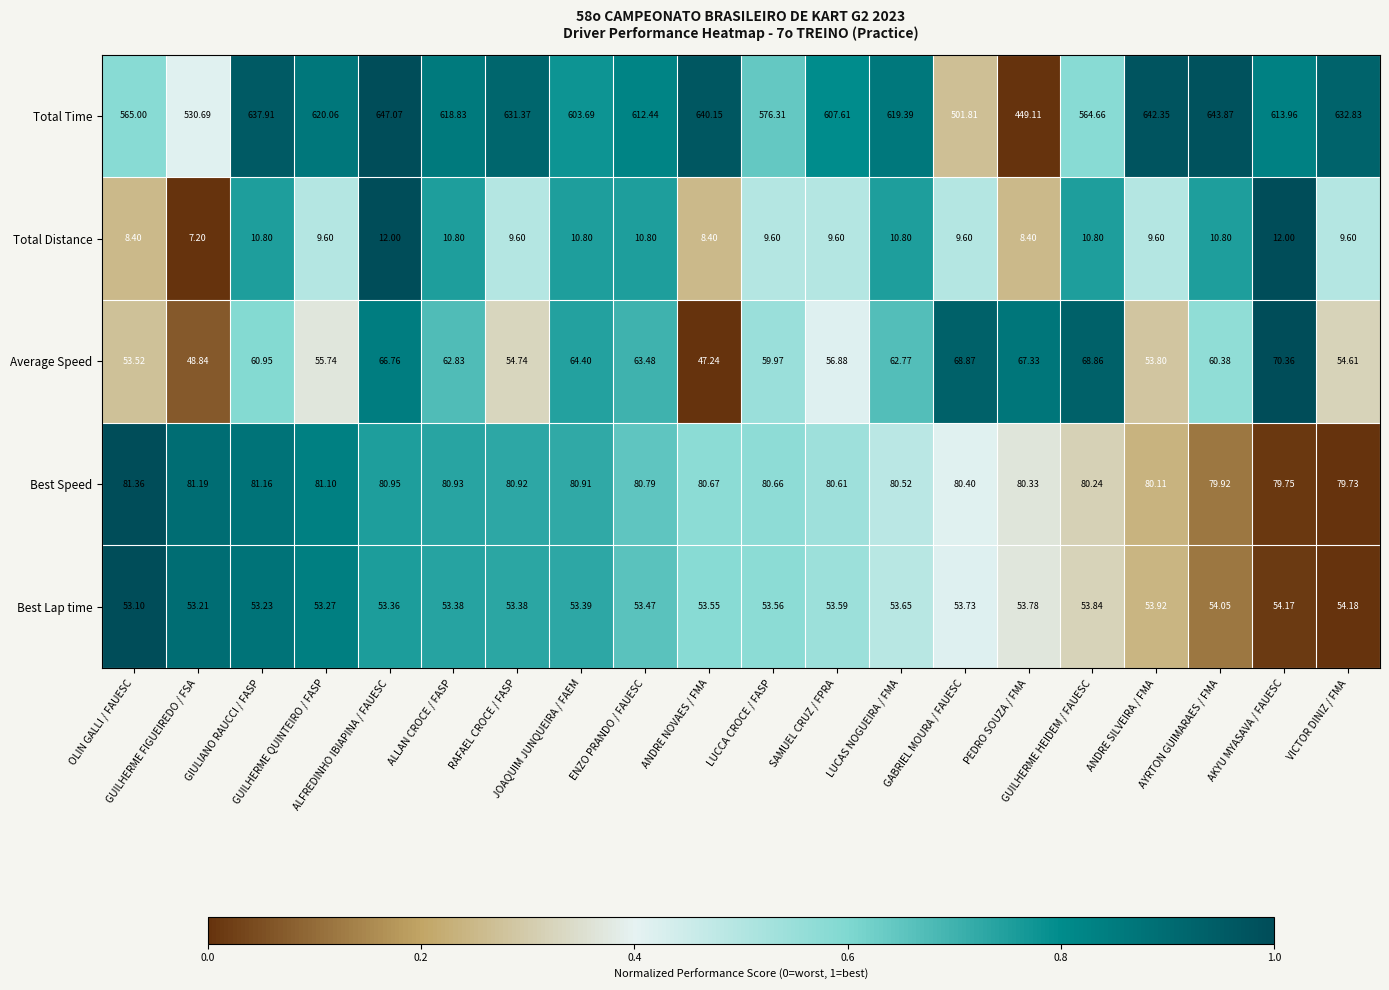

How many series are shown in this chart?

5